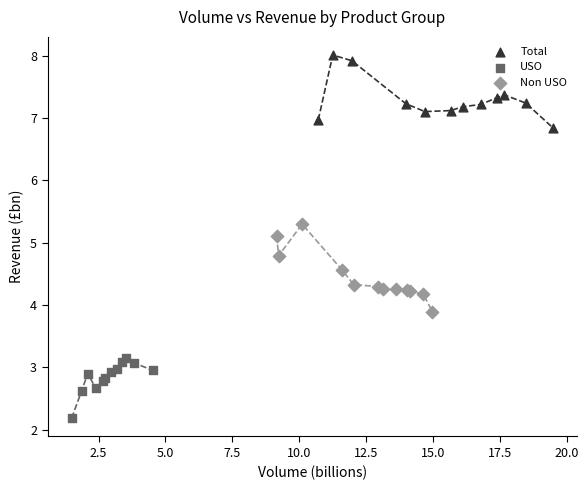

Which series reaches the maximum Y coordinate?

Total